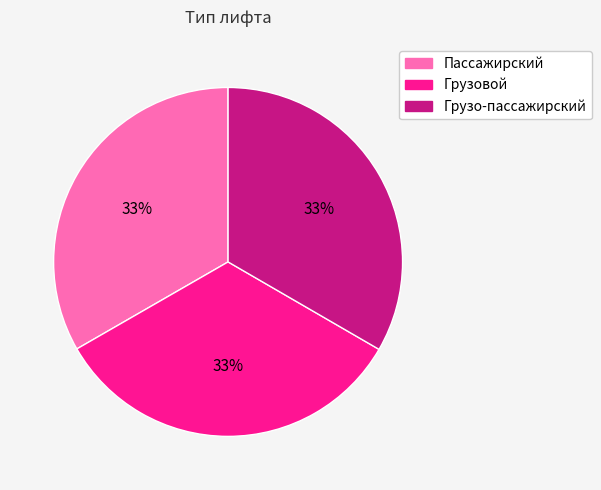

What is the ratio of the value at Грузо-пассажирский to the value at Пассажирский?

1.0